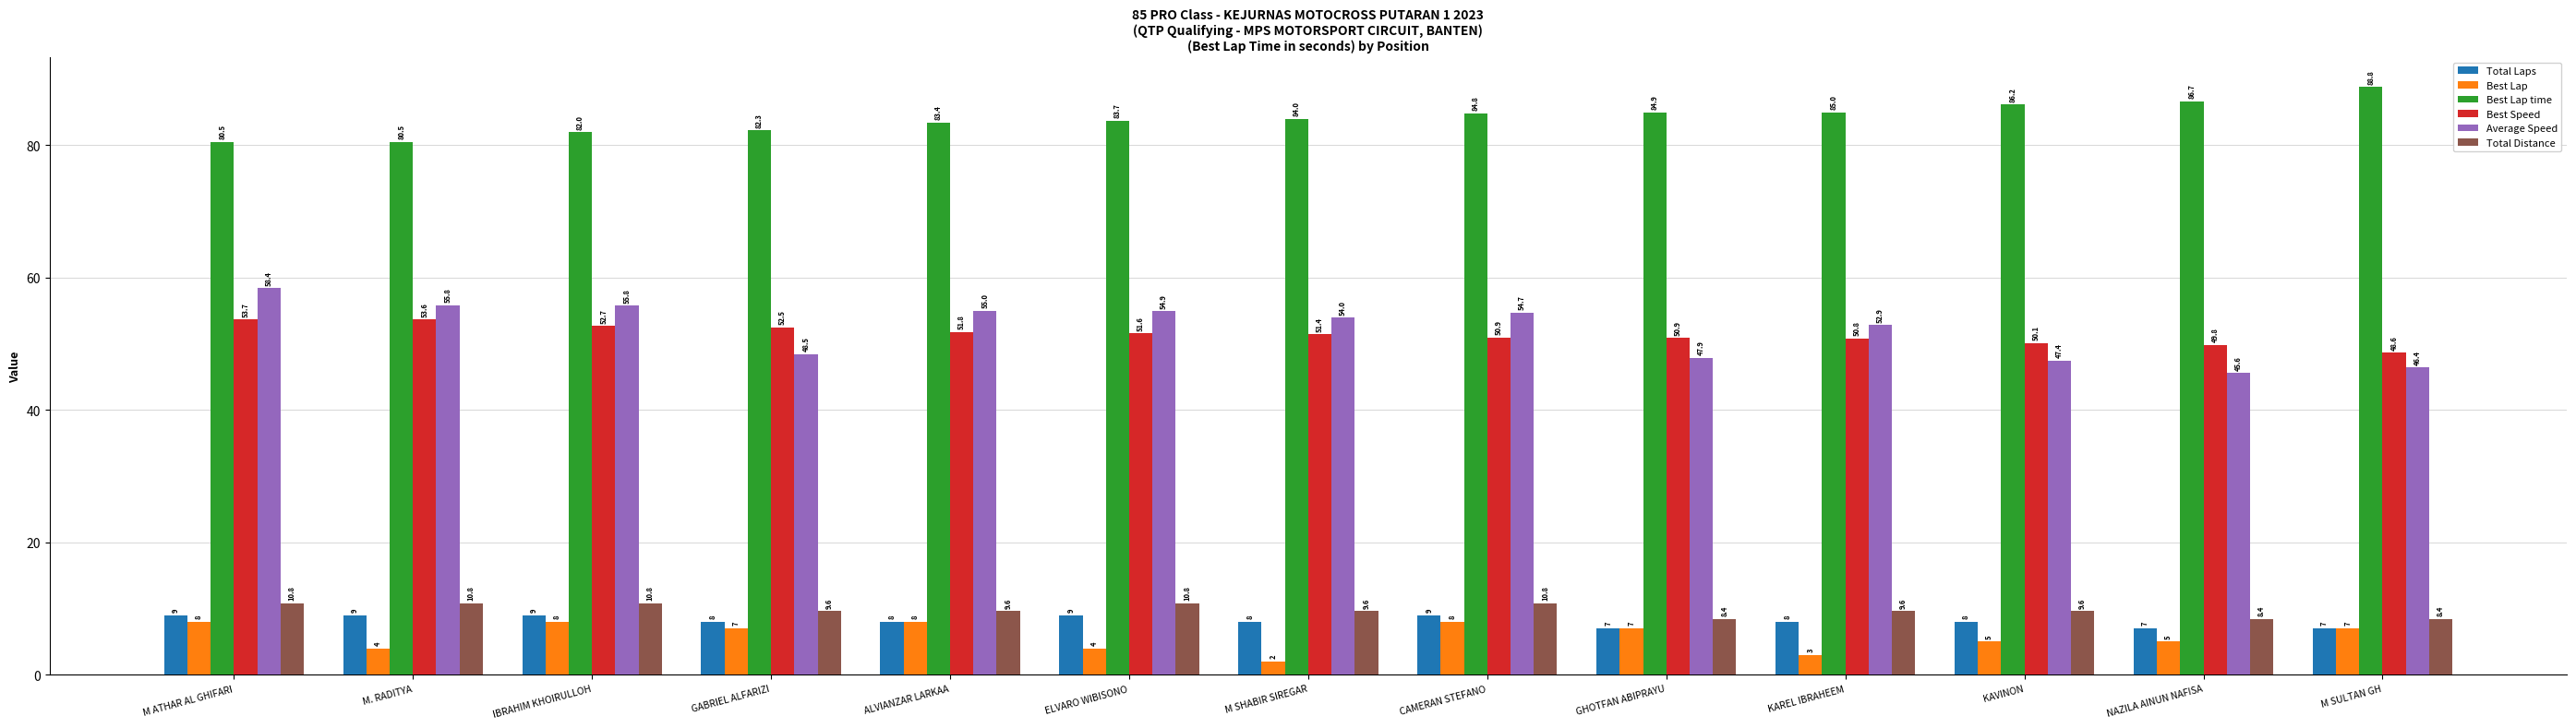

Reading right to left, list all the values displayed in this chart.

Total Laps: M SULTAN GH=7.0	NAZILA AINUN NAFISA=7.0	KAVINON=8.0	KAREL IBRAHEEM=8.0	GHOTFAN ABIPRAYU=7.0	CAMERAN STEFANO=9.0	M SHABIR SIREGAR=8.0	ELVARO WIBISONO=9.0	ALVIANZAR LARKAA=8.0	GABRIEL ALFARIZI=8.0	IBRAHIM KHOIRULLOH=9.0	M. RADITYA=9.0	M ATHAR AL GHIFARI=9.0
Best Lap: M SULTAN GH=7.0	NAZILA AINUN NAFISA=5.0	KAVINON=5.0	KAREL IBRAHEEM=3.0	GHOTFAN ABIPRAYU=7.0	CAMERAN STEFANO=8.0	M SHABIR SIREGAR=2.0	ELVARO WIBISONO=4.0	ALVIANZAR LARKAA=8.0	GABRIEL ALFARIZI=7.0	IBRAHIM KHOIRULLOH=8.0	M. RADITYA=4.0	M ATHAR AL GHIFARI=8.0
Best Lap time: M SULTAN GH=88.8	NAZILA AINUN NAFISA=86.7	KAVINON=86.2	KAREL IBRAHEEM=85.0	GHOTFAN ABIPRAYU=84.9	CAMERAN STEFANO=84.8	M SHABIR SIREGAR=84.0	ELVARO WIBISONO=83.7	ALVIANZAR LARKAA=83.4	GABRIEL ALFARIZI=82.3	IBRAHIM KHOIRULLOH=82.0	M. RADITYA=80.5	M ATHAR AL GHIFARI=80.5
Best Speed: M SULTAN GH=48.6	NAZILA AINUN NAFISA=49.8	KAVINON=50.1	KAREL IBRAHEEM=50.8	GHOTFAN ABIPRAYU=50.9	CAMERAN STEFANO=50.9	M SHABIR SIREGAR=51.4	ELVARO WIBISONO=51.6	ALVIANZAR LARKAA=51.8	GABRIEL ALFARIZI=52.5	IBRAHIM KHOIRULLOH=52.7	M. RADITYA=53.6	M ATHAR AL GHIFARI=53.7
Average Speed: M SULTAN GH=46.4	NAZILA AINUN NAFISA=45.6	KAVINON=47.4	KAREL IBRAHEEM=52.9	GHOTFAN ABIPRAYU=47.9	CAMERAN STEFANO=54.7	M SHABIR SIREGAR=54.0	ELVARO WIBISONO=54.9	ALVIANZAR LARKAA=55.0	GABRIEL ALFARIZI=48.5	IBRAHIM KHOIRULLOH=55.8	M. RADITYA=55.8	M ATHAR AL GHIFARI=58.4
Total Distance: M SULTAN GH=8.4	NAZILA AINUN NAFISA=8.4	KAVINON=9.6	KAREL IBRAHEEM=9.6	GHOTFAN ABIPRAYU=8.4	CAMERAN STEFANO=10.8	M SHABIR SIREGAR=9.6	ELVARO WIBISONO=10.8	ALVIANZAR LARKAA=9.6	GABRIEL ALFARIZI=9.6	IBRAHIM KHOIRULLOH=10.8	M. RADITYA=10.8	M ATHAR AL GHIFARI=10.8